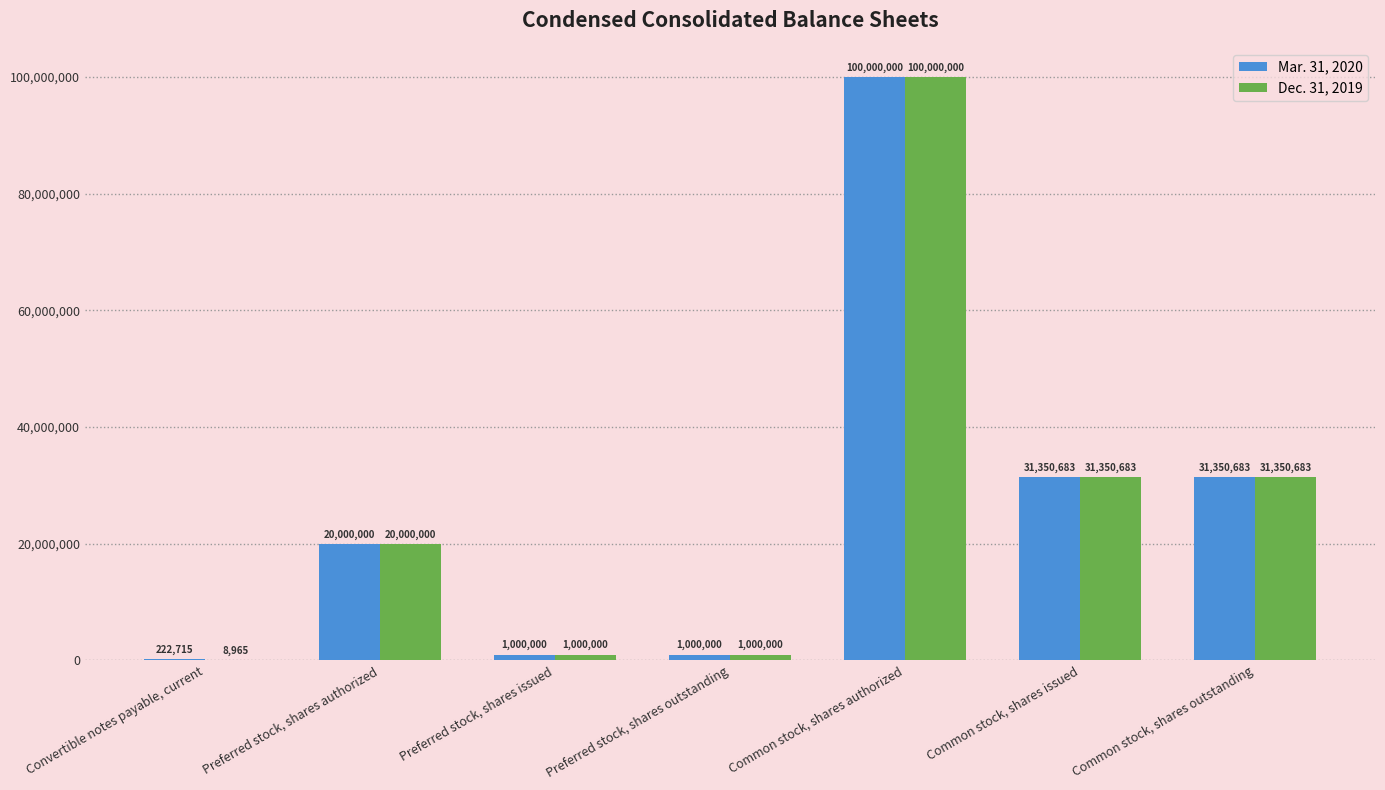

What is the approximate value of Dec. 31, 2019 at Convertible notes payable, current?

8965